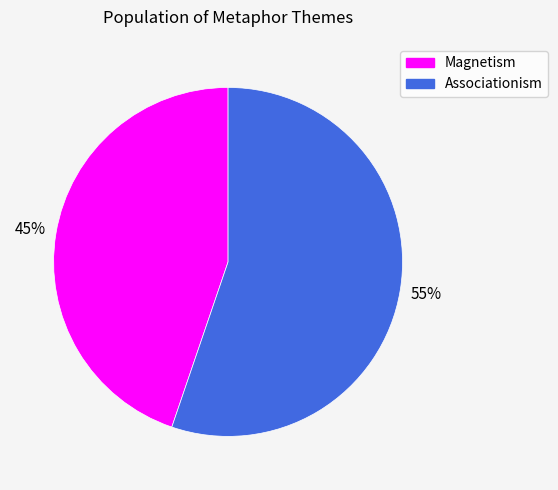

To the nearest percent, what is the difference between the largest and smallest slice percentages?

10%